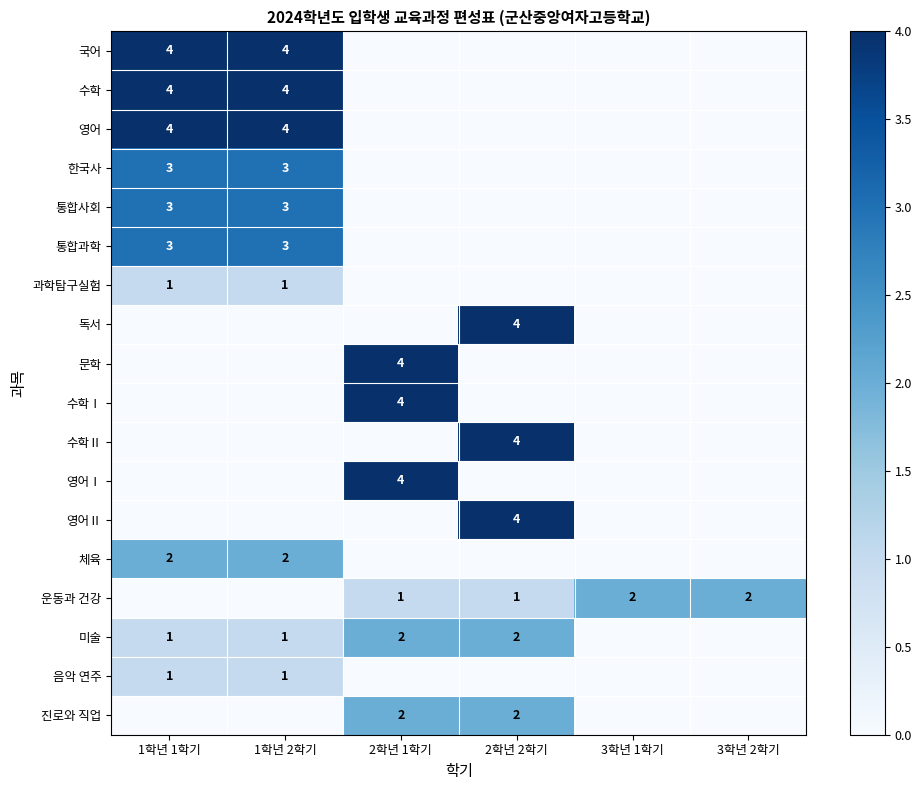

What is the total value across all series at 3학년 1학기?

2